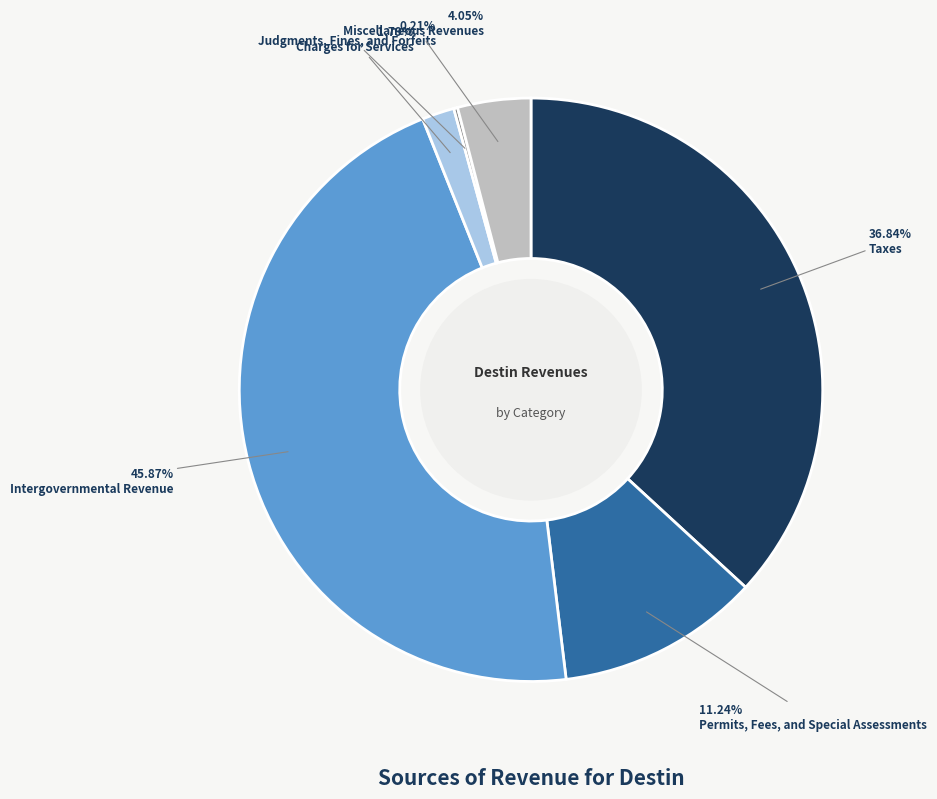

Which has a higher value, Charges for Services or Taxes?

Taxes